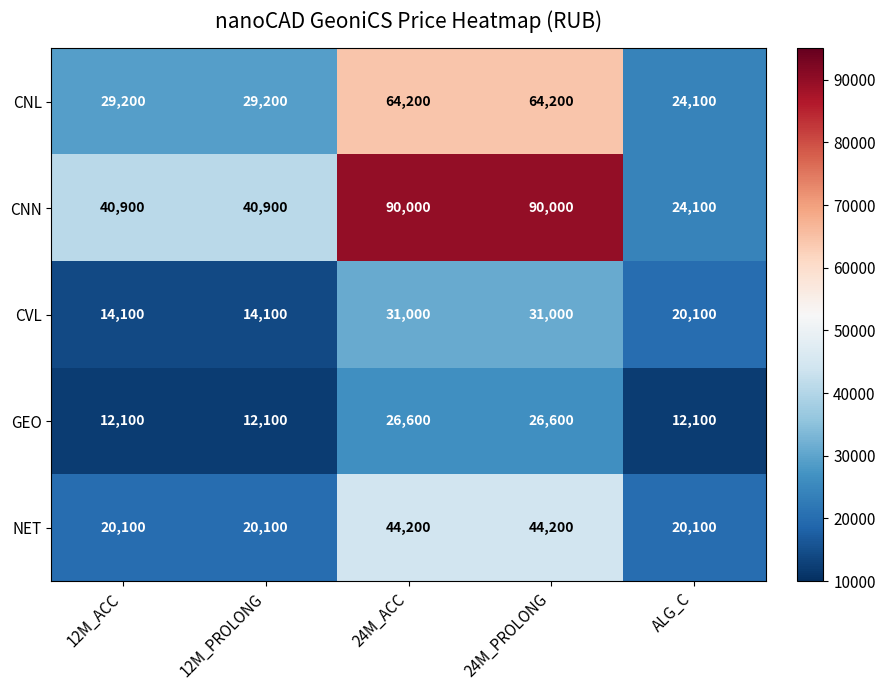

What is the spread (max minus min) of values at 24M_ACC?

63400